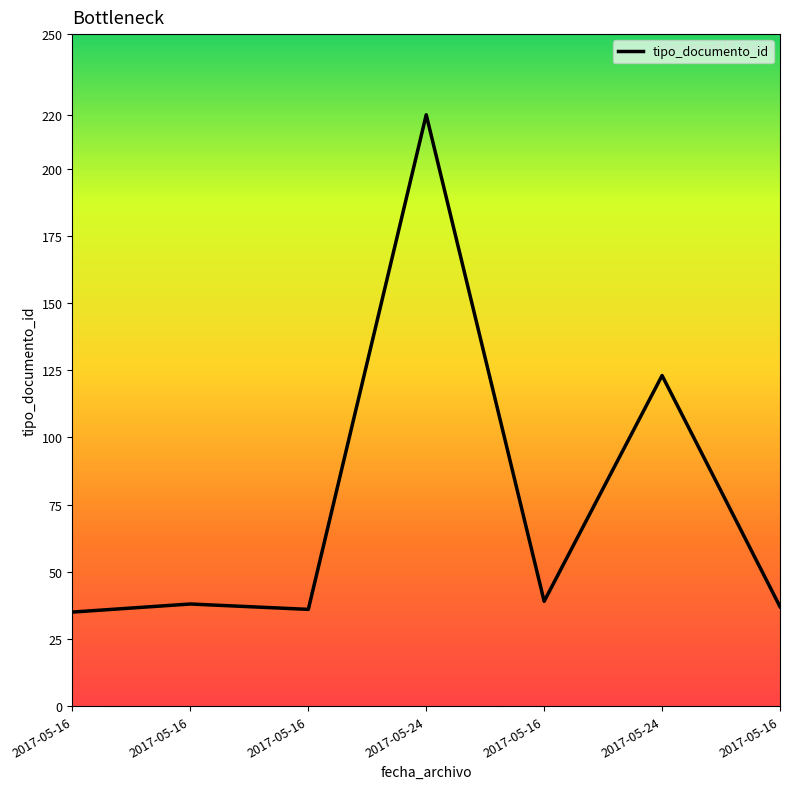

List the labels in order of value, largest first.

2017-05-24, 2017-05-24, 2017-05-16, 2017-05-16, 2017-05-16, 2017-05-16, 2017-05-16